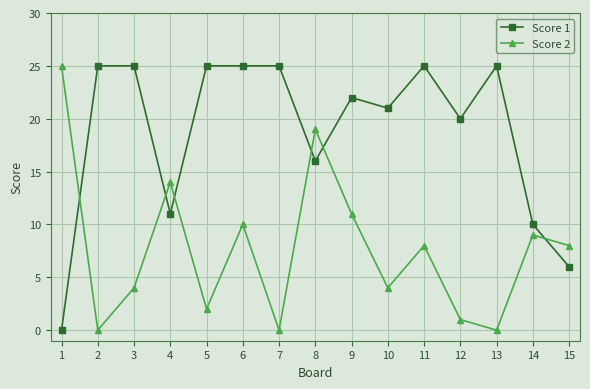

At which label is Score 1 closest to 12?

4